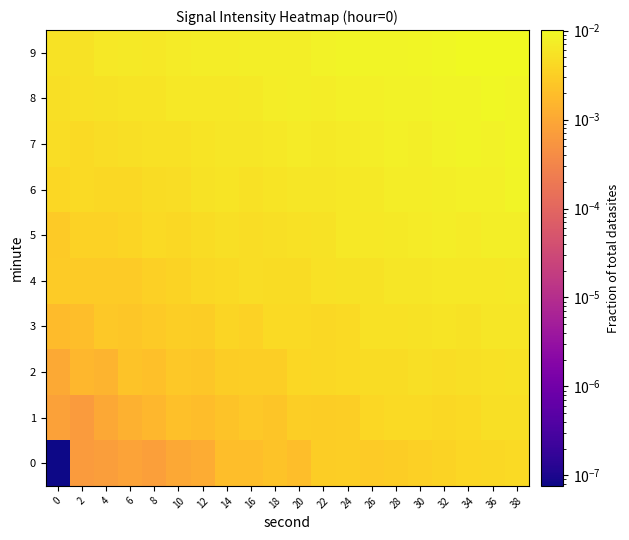

Which series has the largest total across all categories?

9